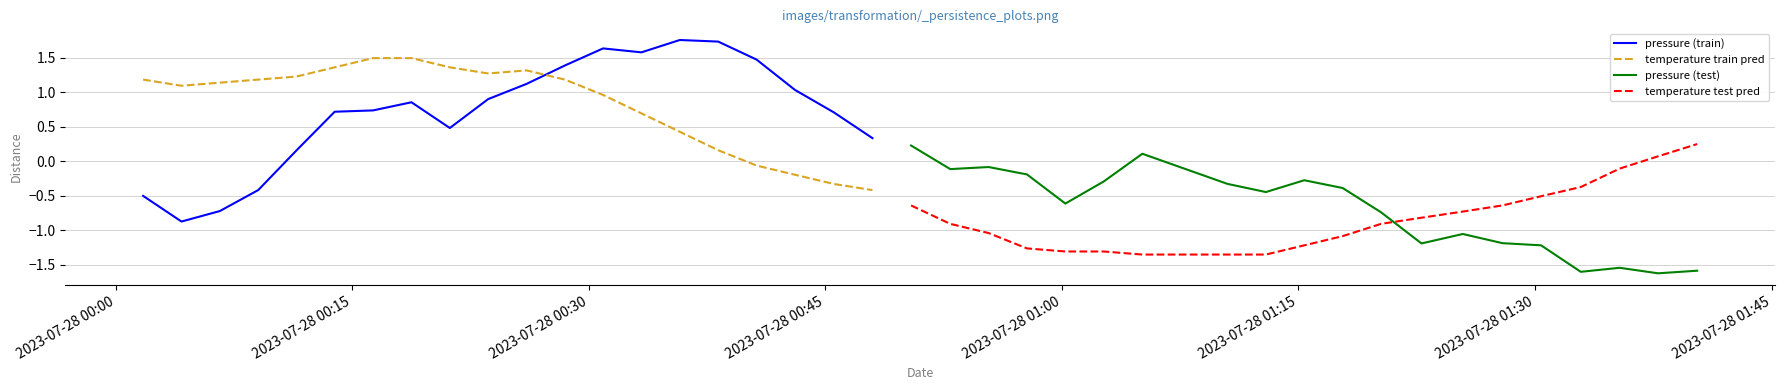

The temperature train pred series shows 0.3 at 2023-07-28 01:30. True or false?

False